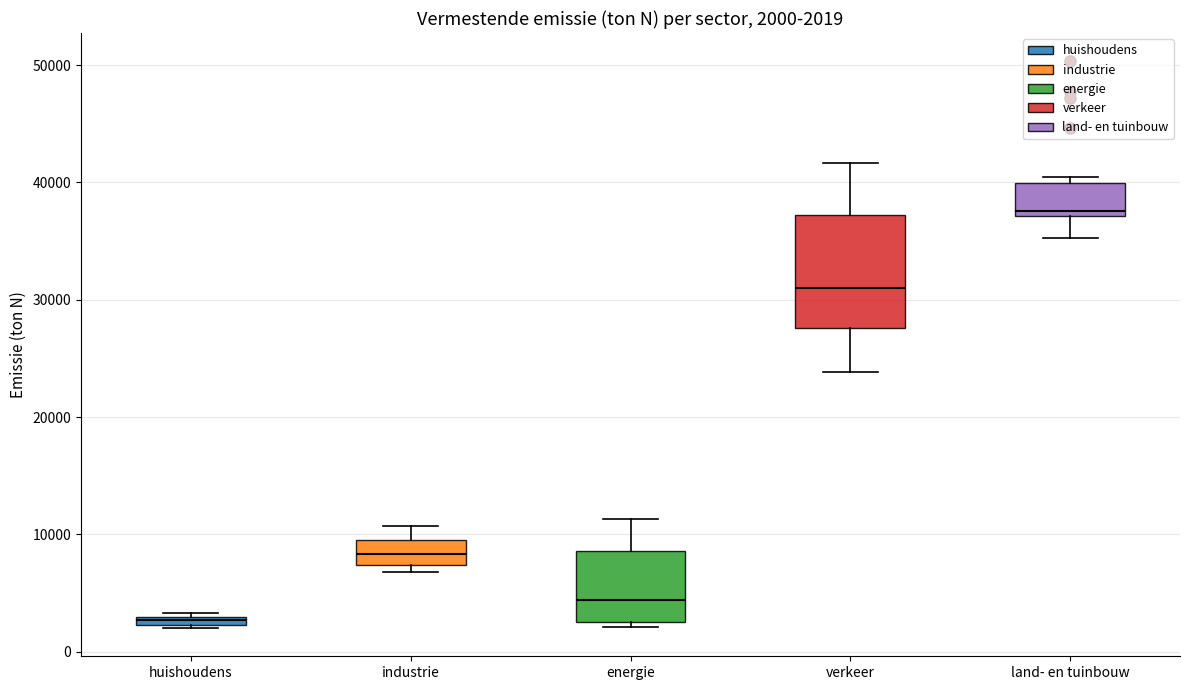

Which box is the tallest, from its lower edge to its upper edge?

verkeer